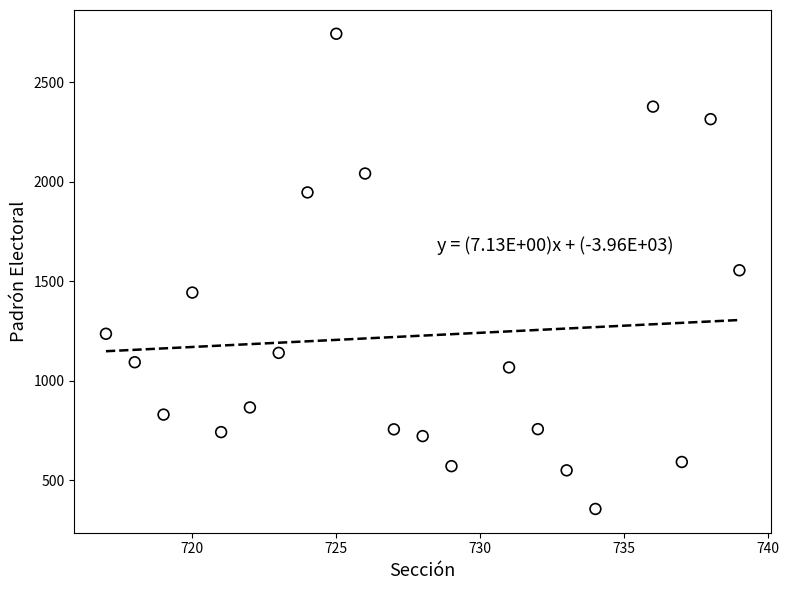

What is the range of X values (max minus min)?

22